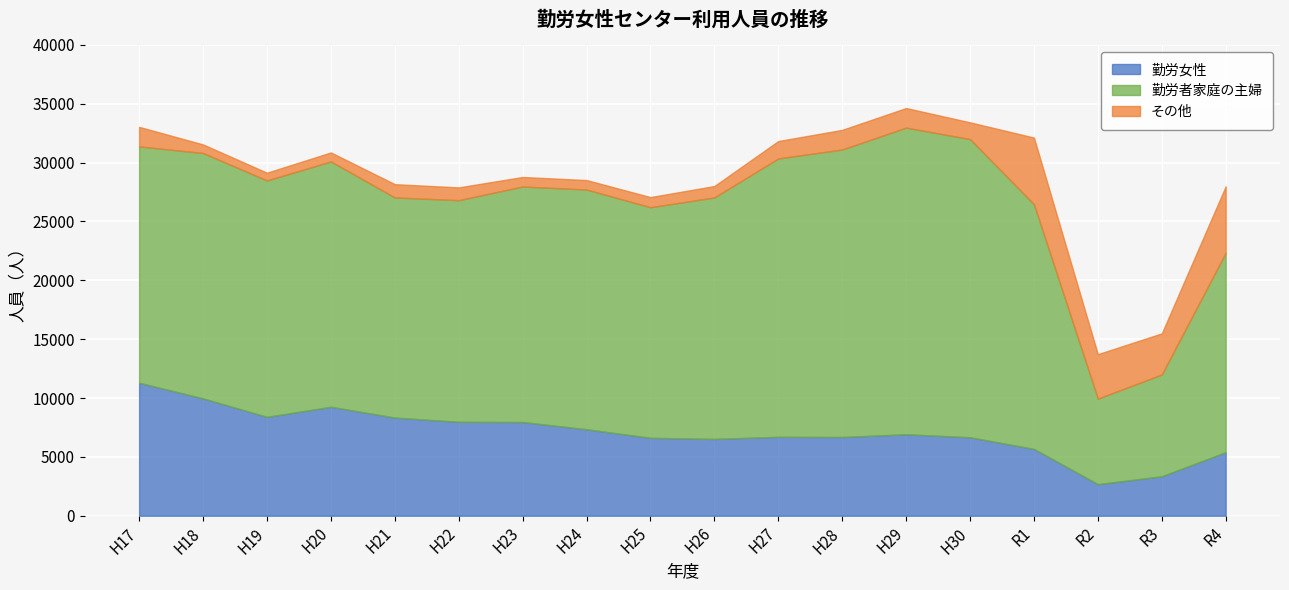

Is it true that その他 equals 766 at H20?

True